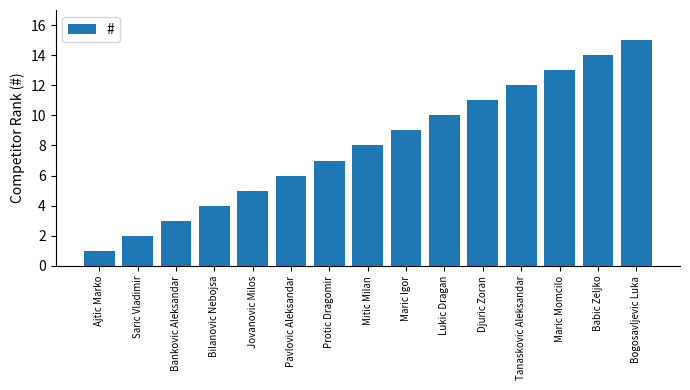

Reading left to right, extract all data points from this chart.

Ajtic Marko=1	Saric Vladimir=2	Bankovic Aleksandar=3	Bilanovic Nebojsa=4	Jovanovic Milos=5	Pavlovic Aleksandar=6	Protic Dragomir=7	Mitic Milan=8	Maric Igor=9	Lukic Dragan=10	Djuric Zoran=11	Tanaskovic Aleksandar=12	Maric Momcilo=13	Babic Zeljko=14	Bogosavljevic Luka=15